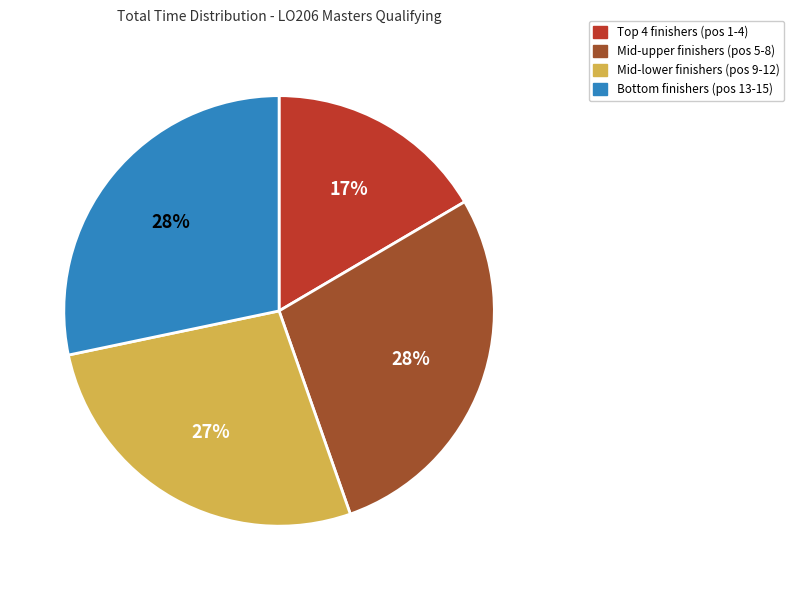

How many slices are in this pie chart?

4